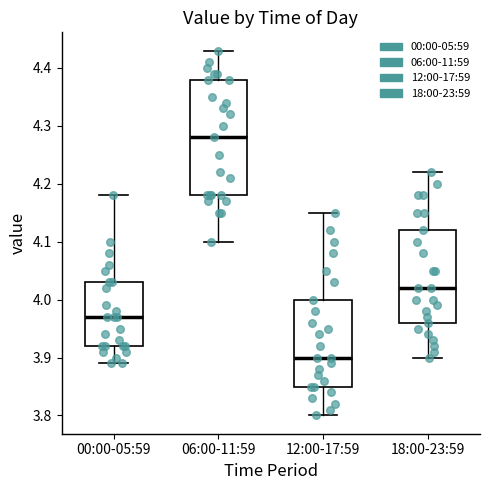

Comparing the boxes themselves (not the whiskers), which one is the tallest?

06:00-11:59